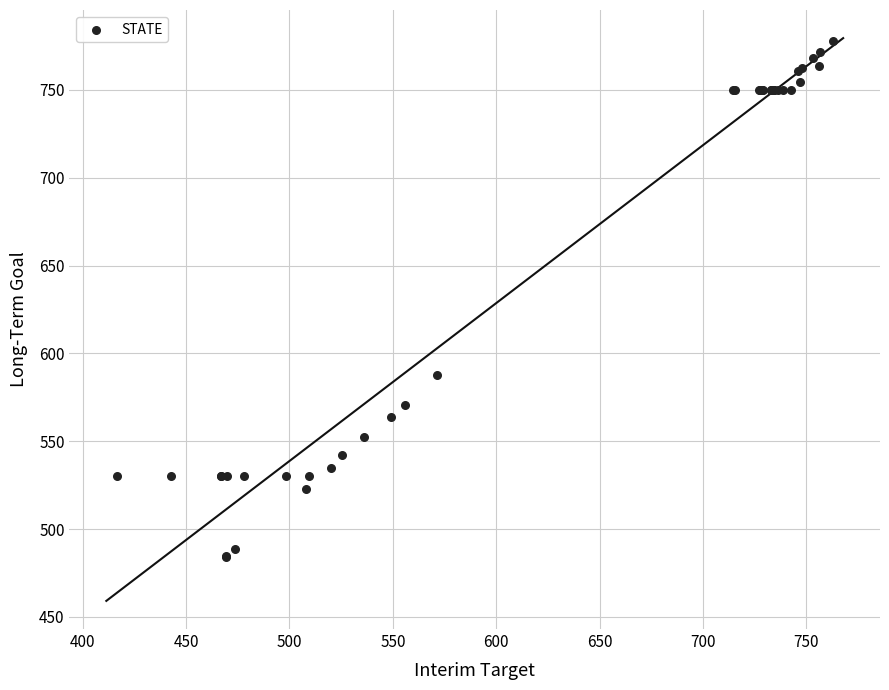

What Y value in the scatter plot is closest to 631?

587.7